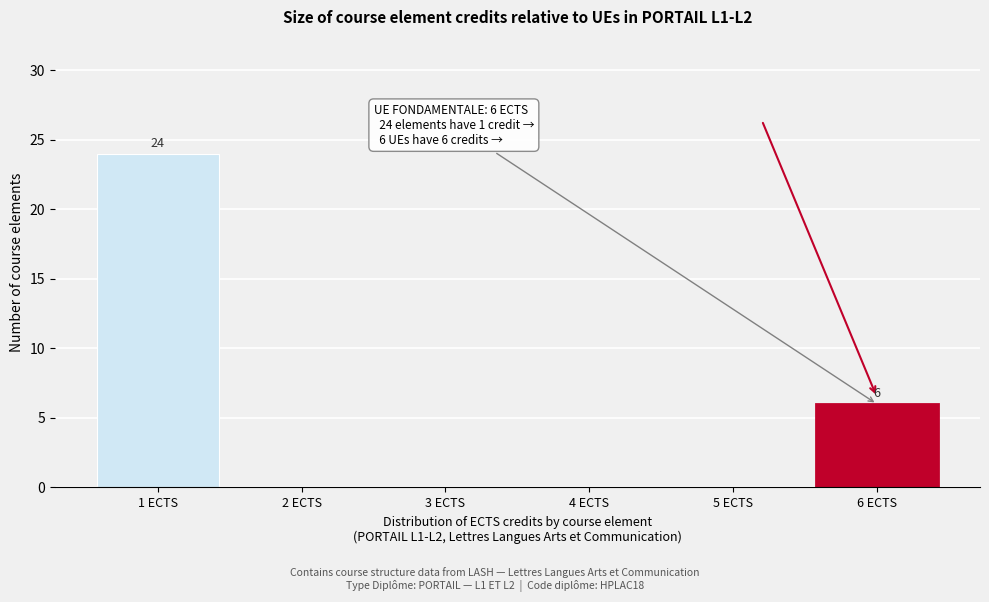

Reading left to right, extract all data points from this chart.

1 ECTS=24	2 ECTS=0	3 ECTS=0	4 ECTS=0	5 ECTS=0	6 ECTS=6